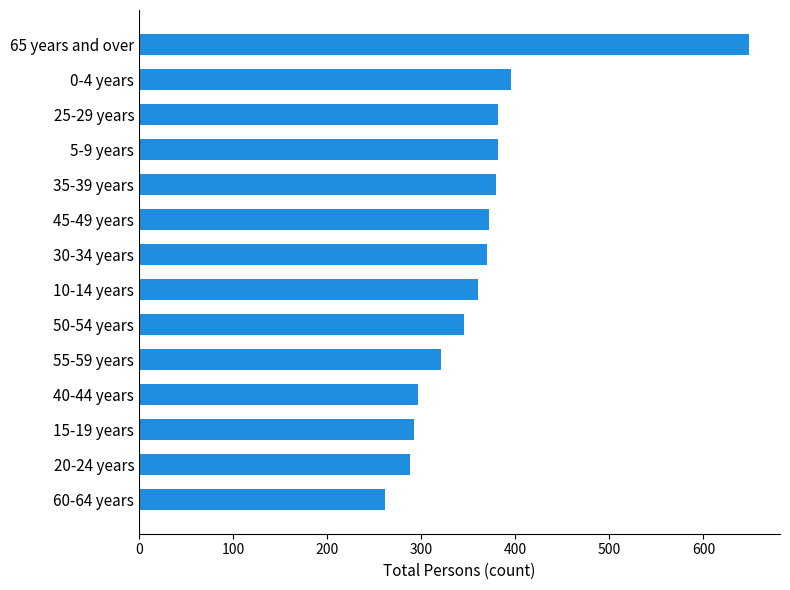

What is the sum of the values at 5-9 years and 15-19 years?

674